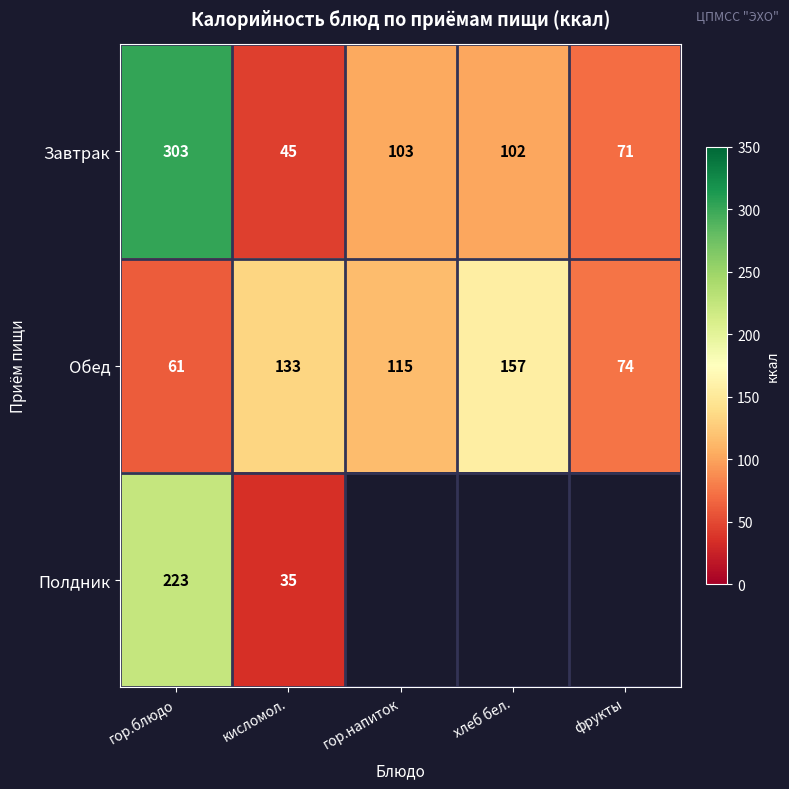

What is the sum of all Завтрак values?

624